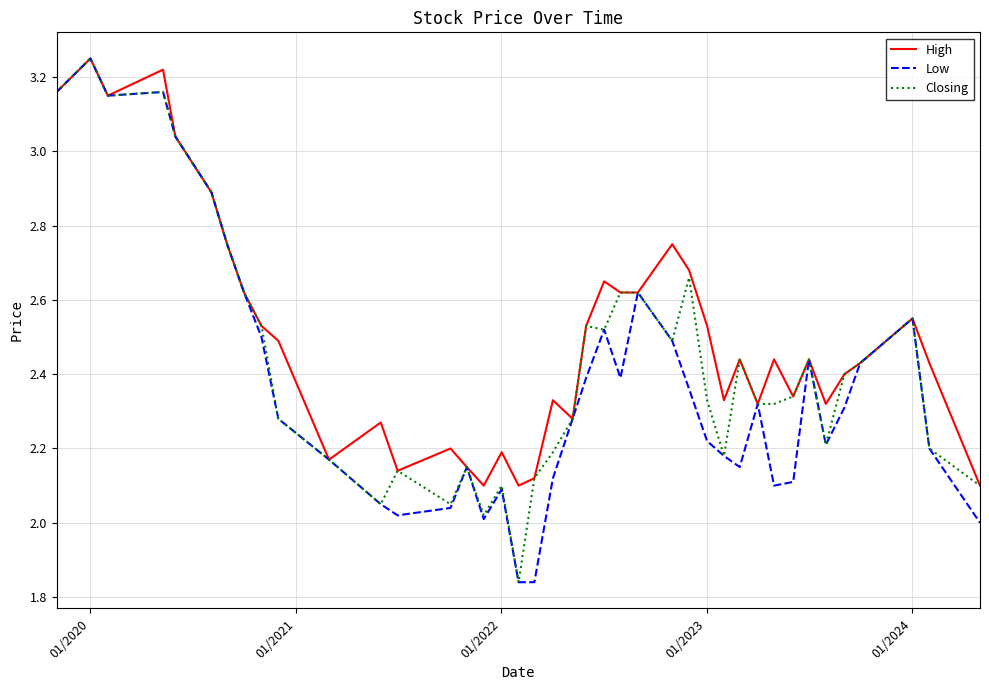

Rank the series by their average value, from highest to lowest.

High, Closing, Low